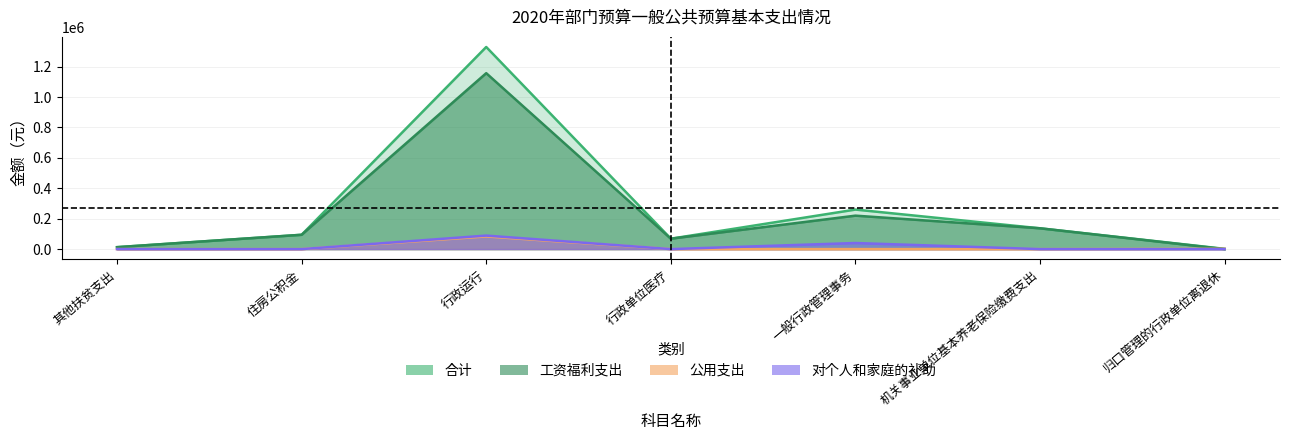

True or false: 对个人和家庭的补助 and 公用支出 cross at least once.

False